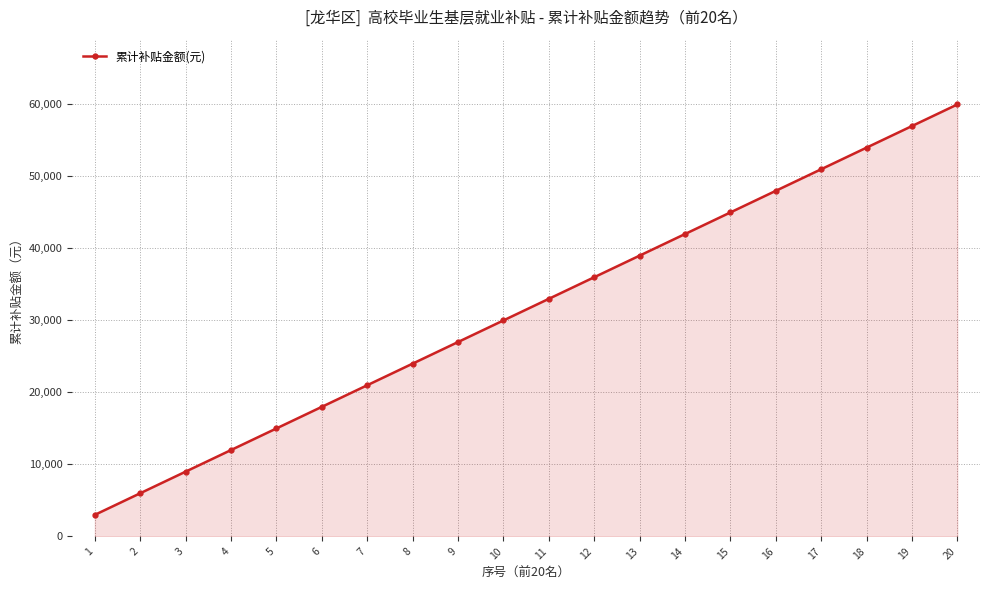

The chart shows a value of 6414 at 4. True or false?

False